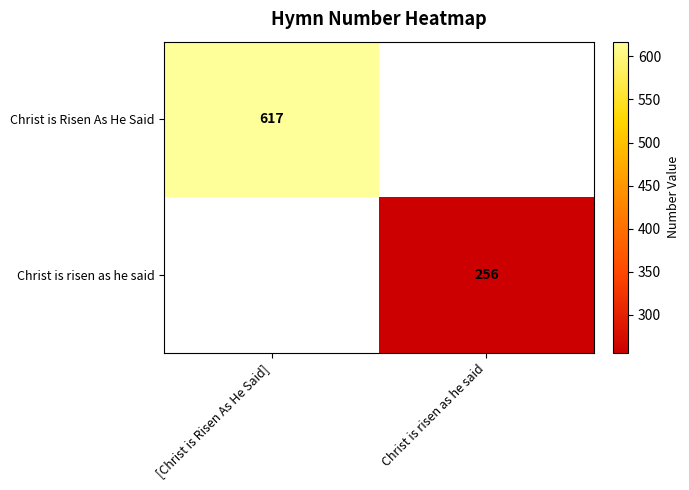

Which has a higher value, Christ is risen as he said or [Christ is Risen As He Said]?

[Christ is Risen As He Said]